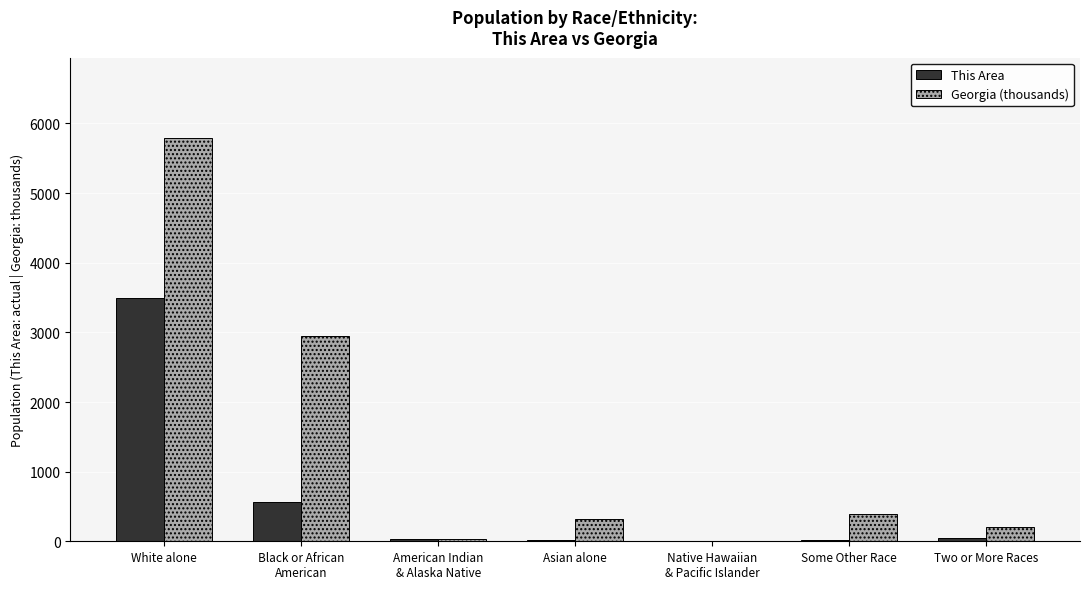

Which category has the highest value across all series?

White alone